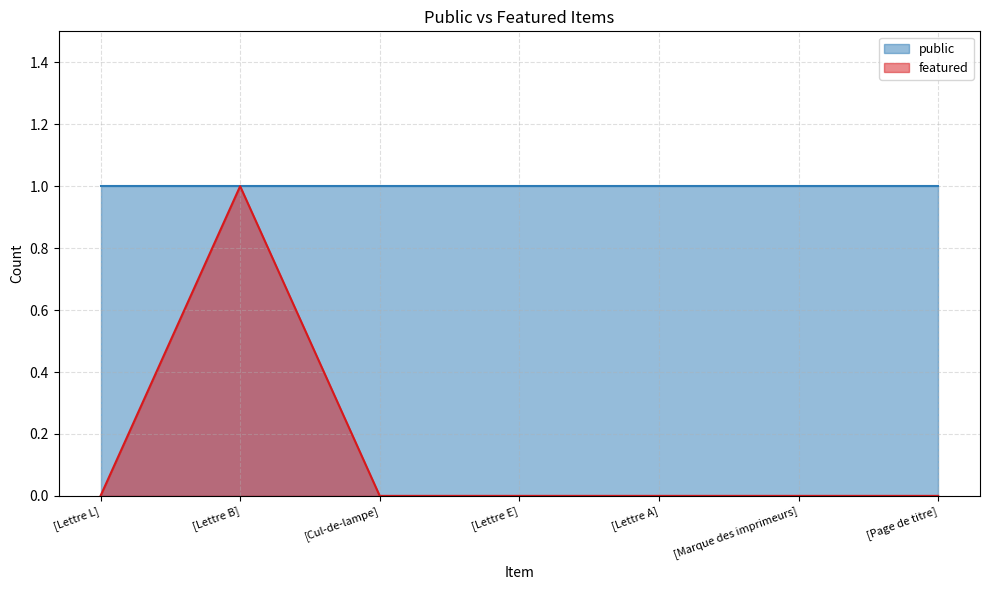

True or false: there are more than 0 points higher than both neighbors.

True